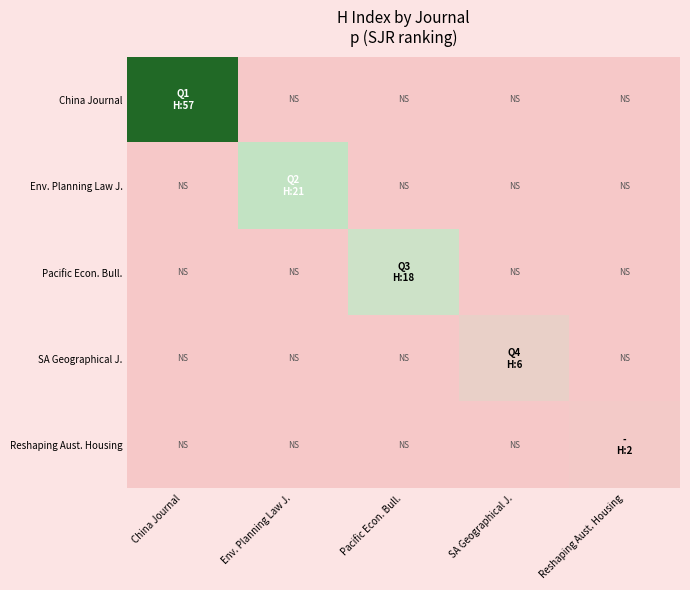

What is the spread (max minus min) of values at Pacific Econ. Bull.?

17.5